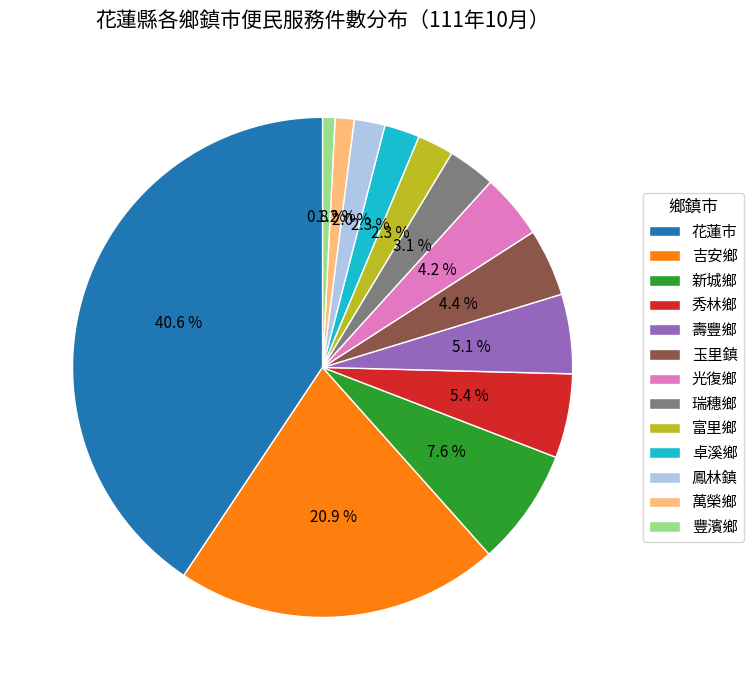

What percentage is NOT represented by 瑞穗鄉?

96.9%